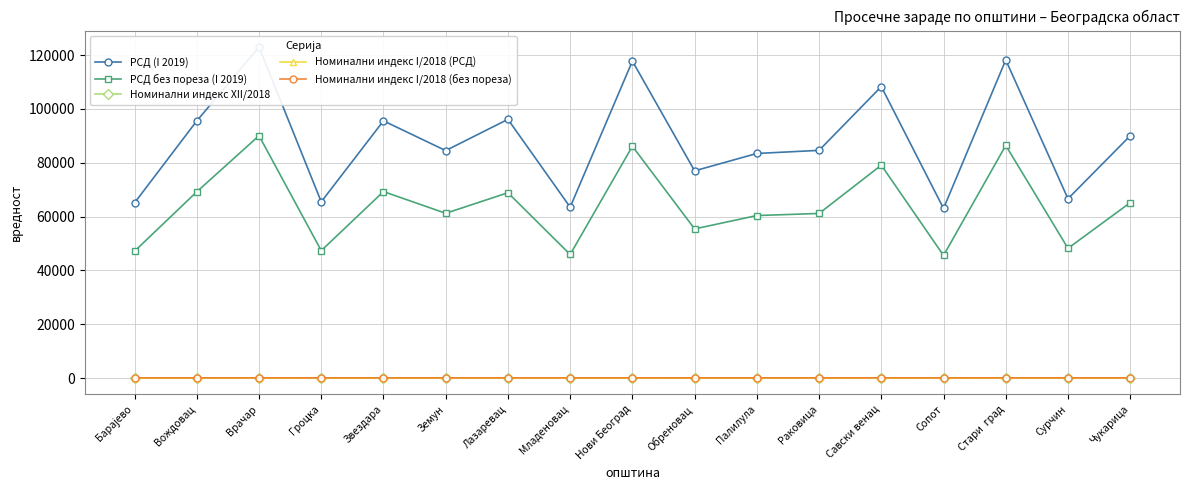

True or false: Номинални индекс I/2018 (РСД) and Номинални индекс XII/2018 cross at least once.

False